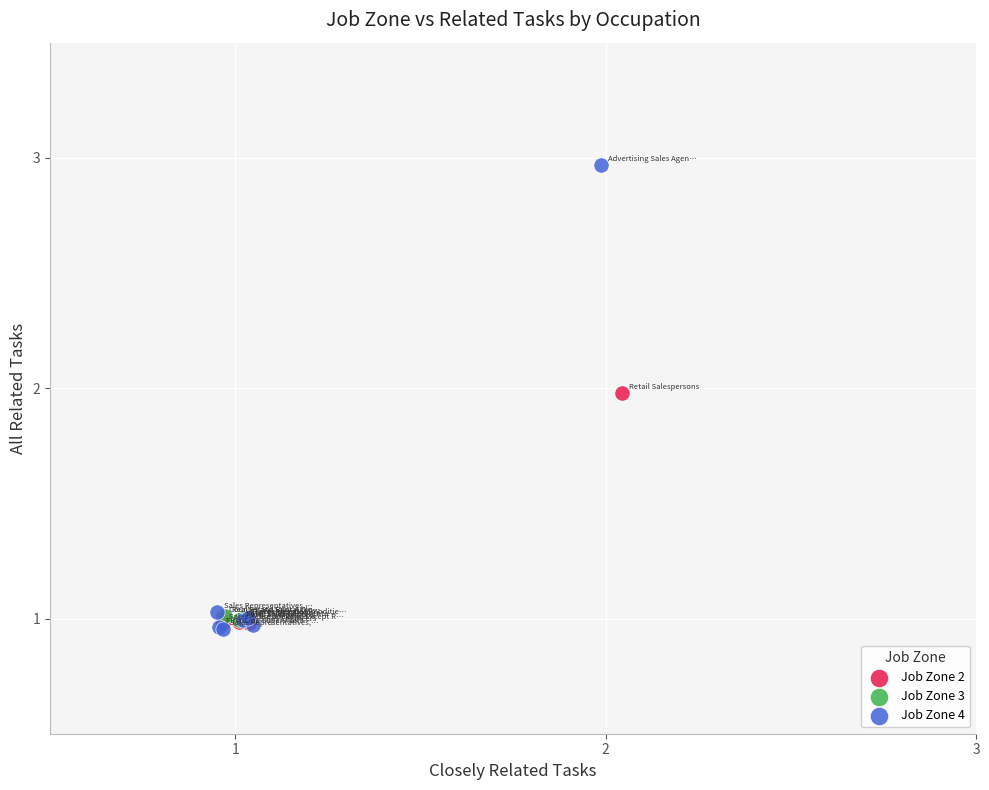

Which series contains the lowest Y value?

Job Zone 4